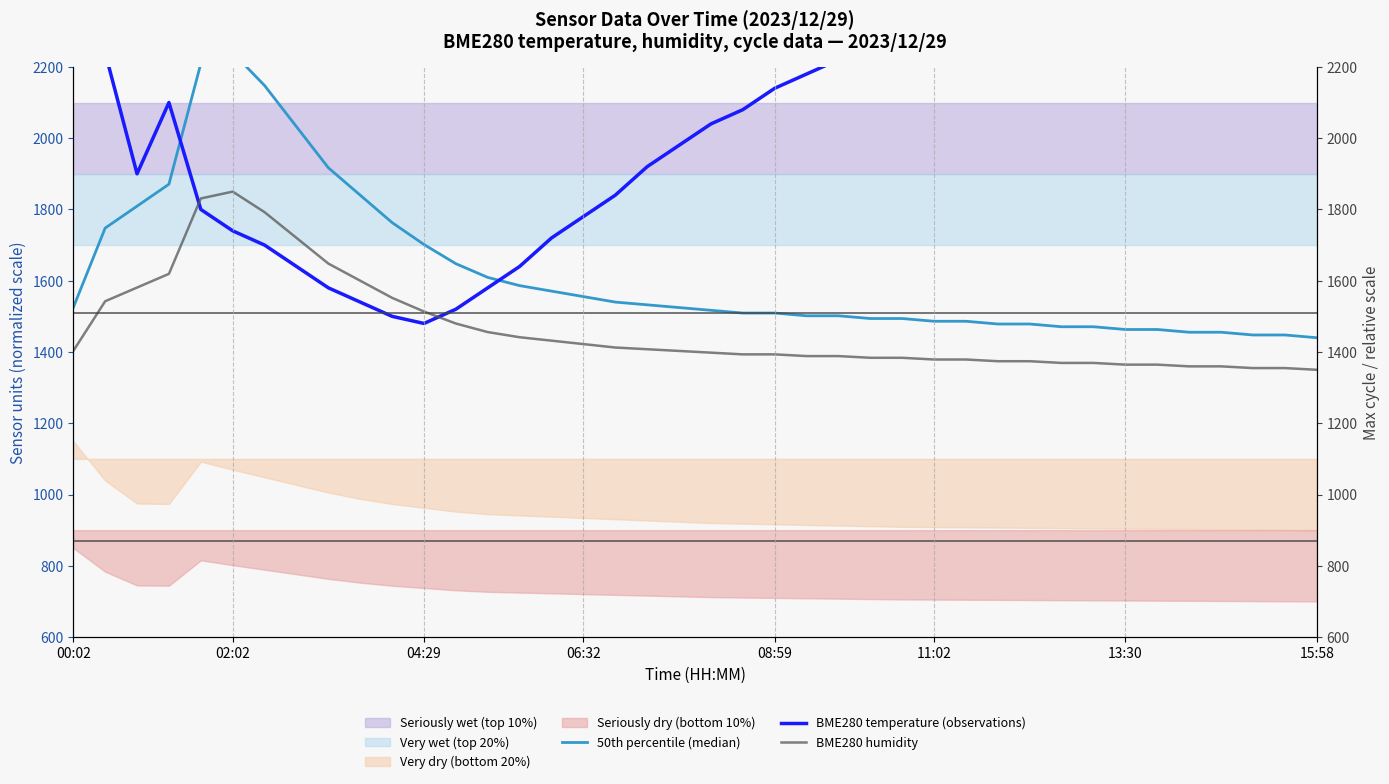

Between 12 and 34, which series saw the biggest shift?

BME280 temperature (observations)